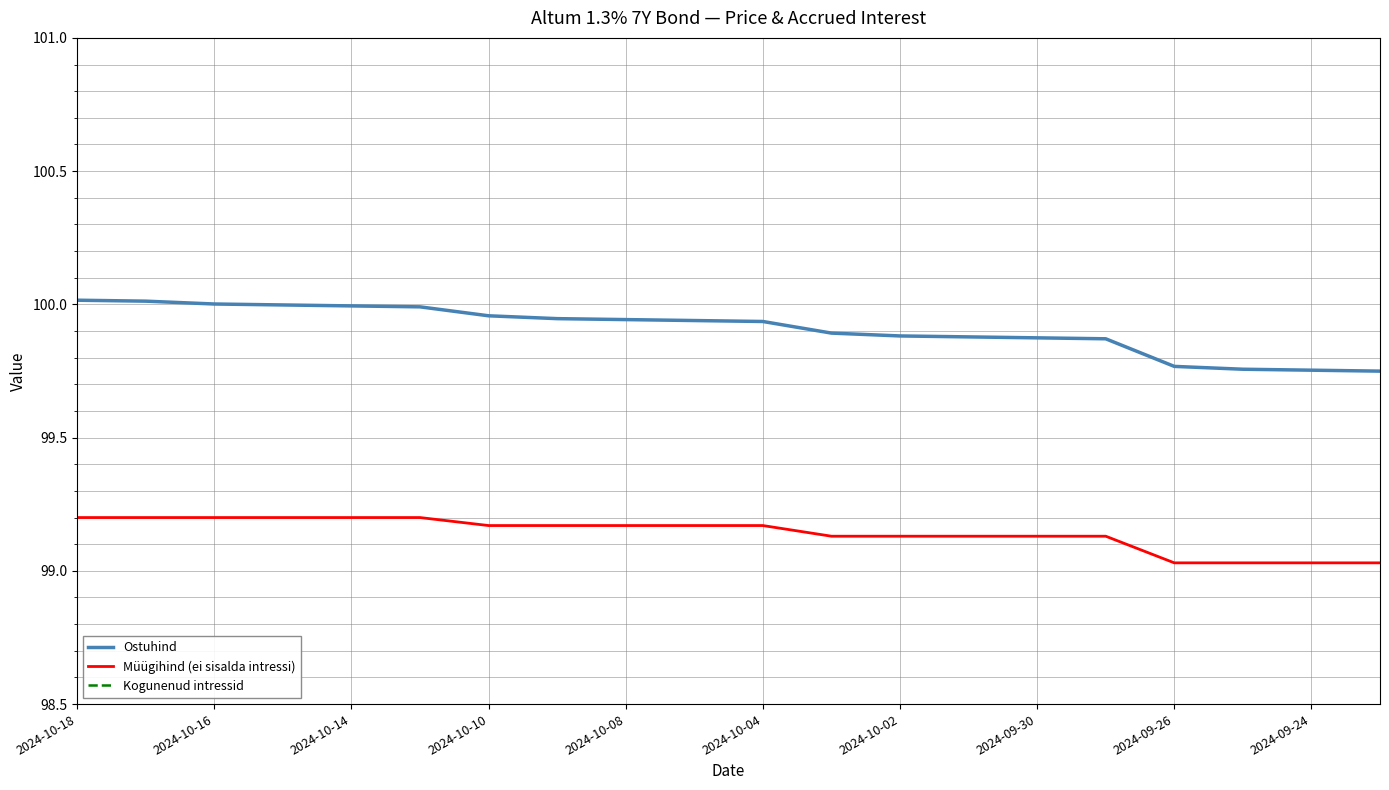

At which category is the sum across all series the highest?

2024-10-18